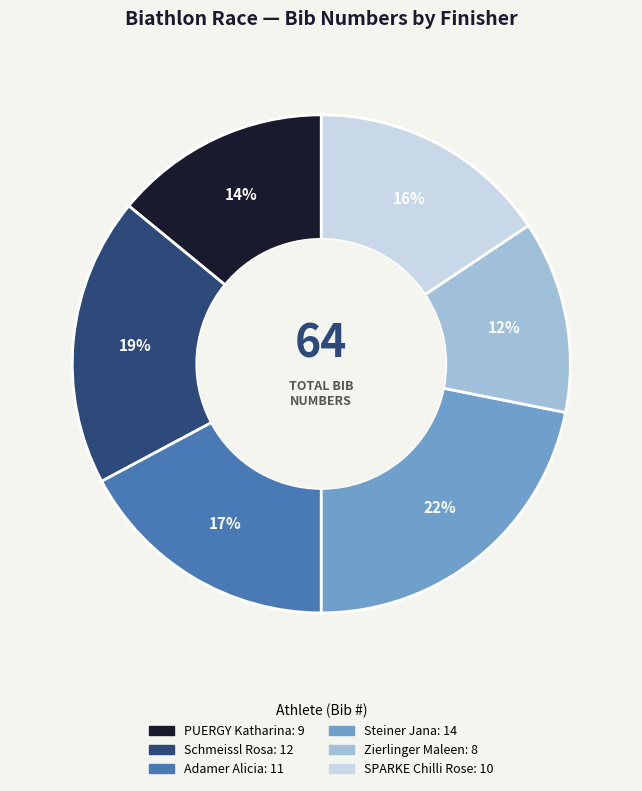

Rank the categories by value from lowest to highest.

Zierlinger Maleen, PUERGY Katharina, SPARKE Chilli Rose, Adamer Alicia, Schmeissl Rosa, Steiner Jana